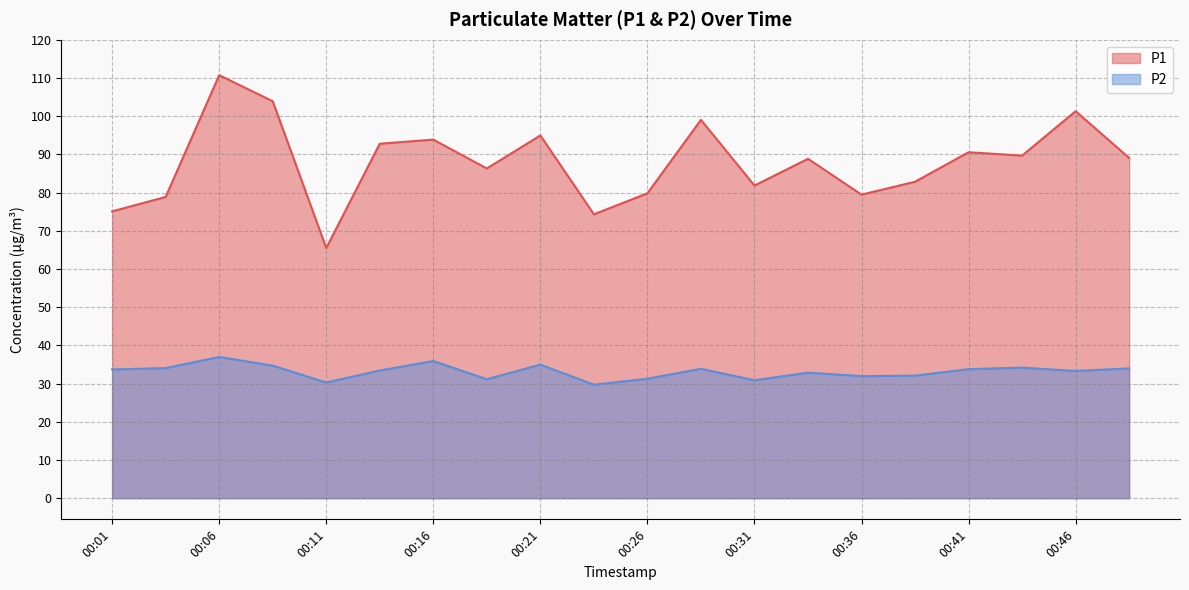

The value of P1 at 00:44 is 156.0. True or false?

False